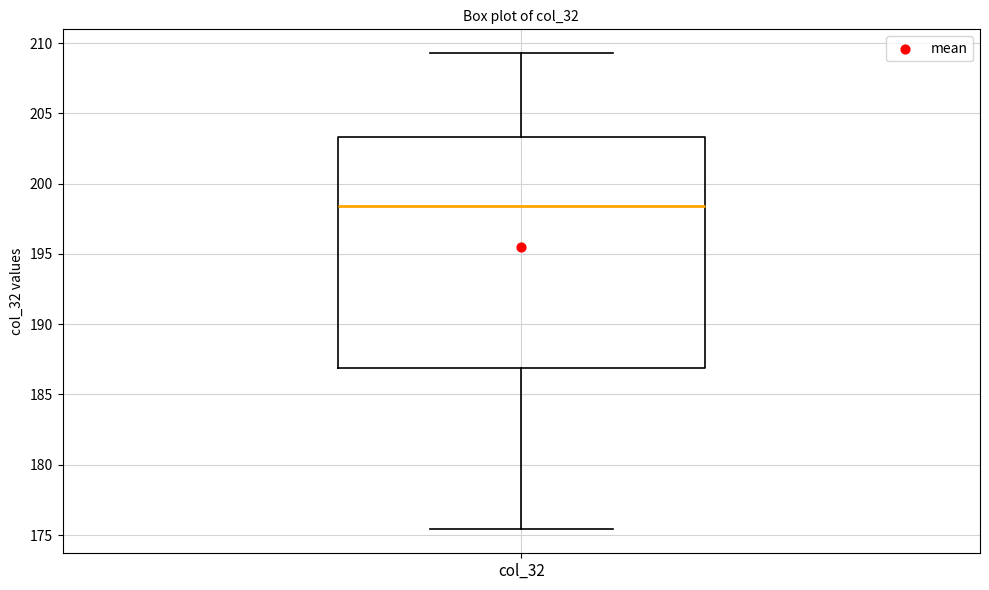

Transcribe this box plot: give where the median line is, the range the box spans, and where the two whiskers end, as read against the y-axis. The values are not printed on the chart, so give them approximately, as read against the axis.

median 198.5, box 187.0 to 203.5, whiskers 175.5 to 209.5